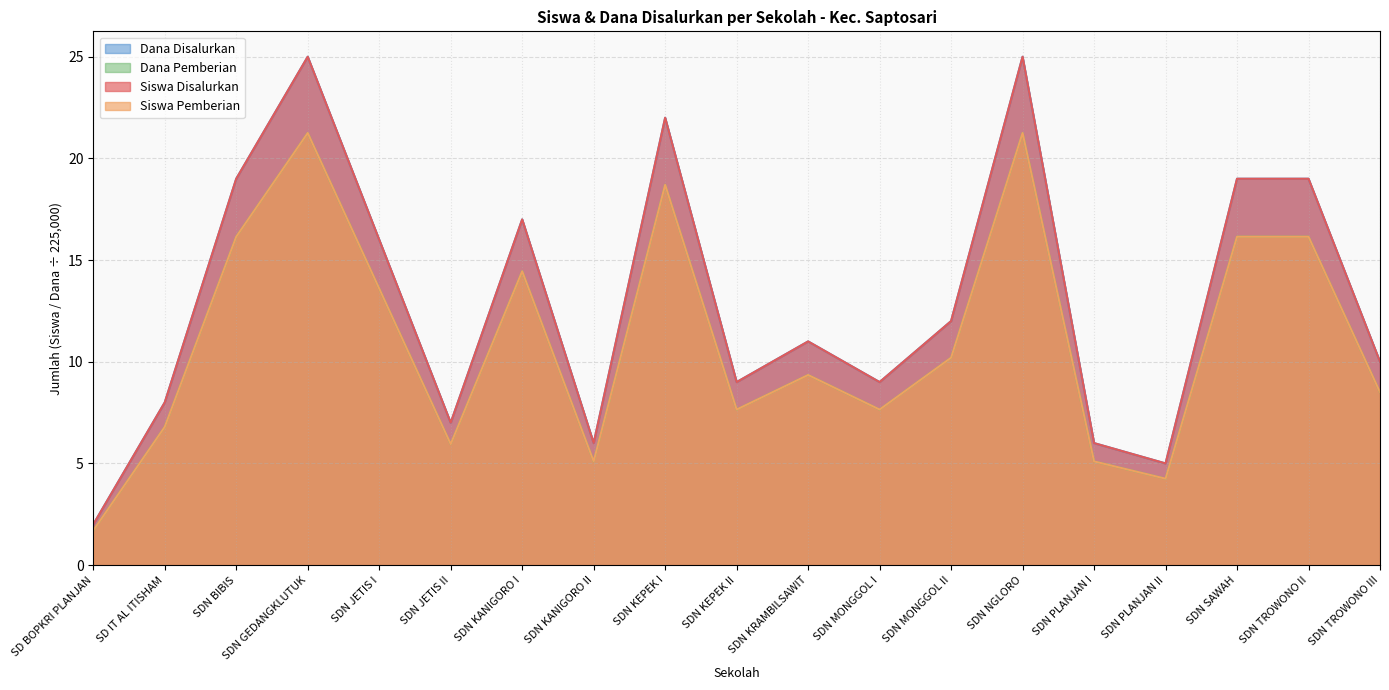

What is the difference between the Siswa Disalurkan values at SDN NGLORO and SDN MONGGOL II?

13.0